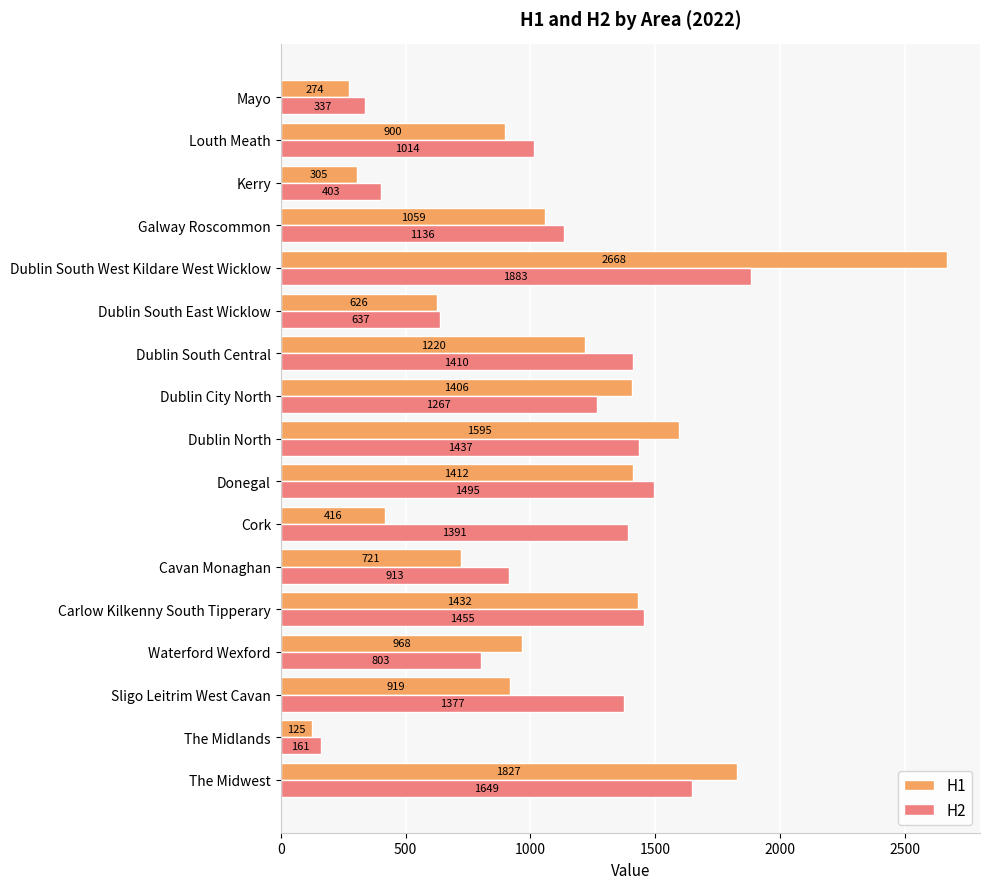

At which label is H2 closest to 1022?

Louth Meath